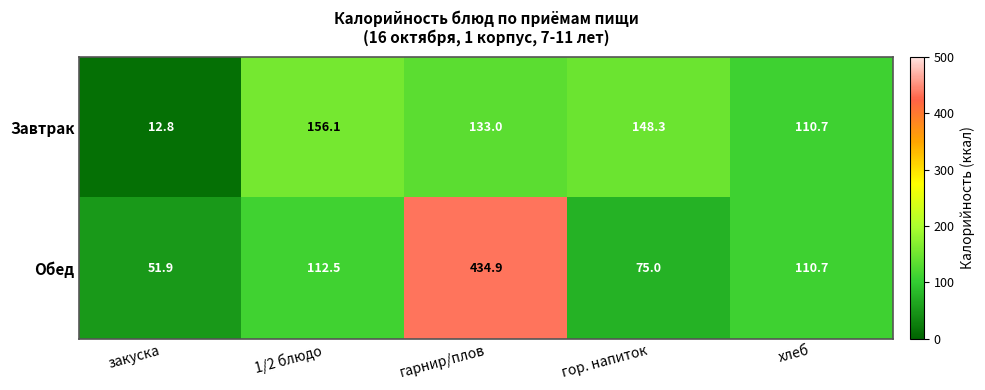

True or false: Завтрак has a value of 20.2 at закуска.

False